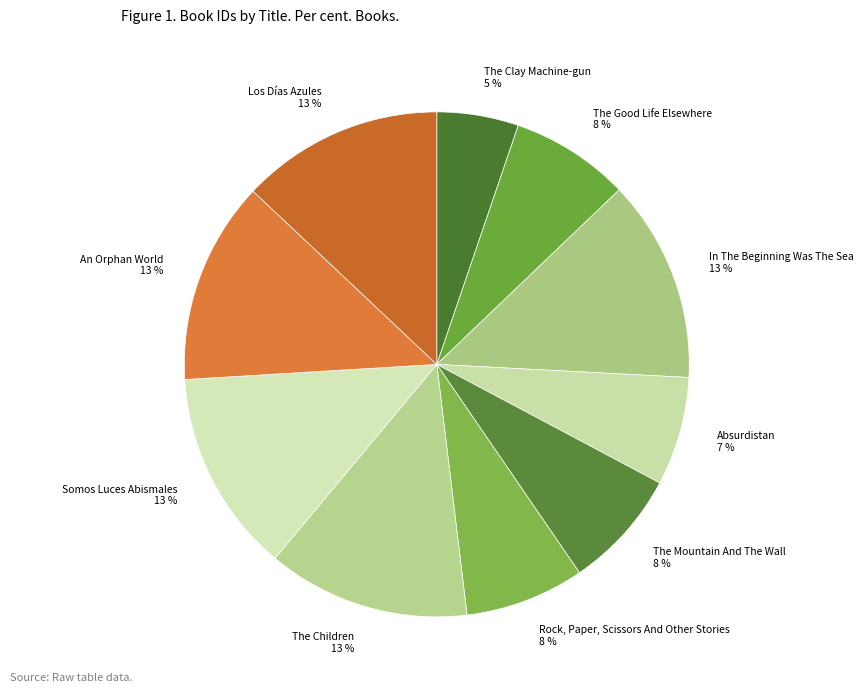

The An Orphan World slice represents 1% of the pie. True or false?

False